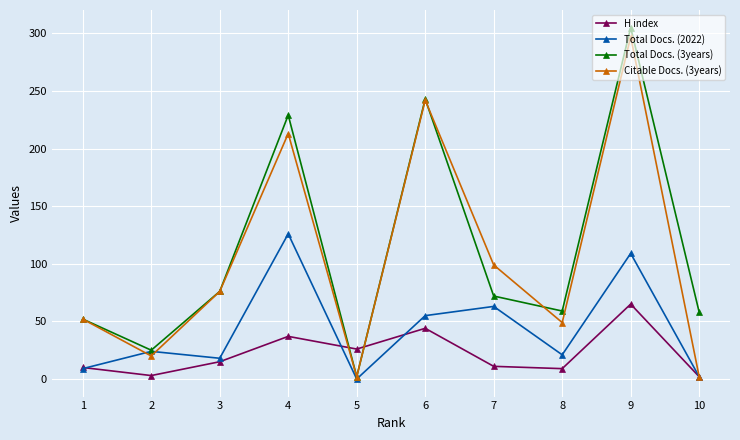

After their last crossing, which series has the higher values: H index or Total Docs. (3years)?

Total Docs. (3years)